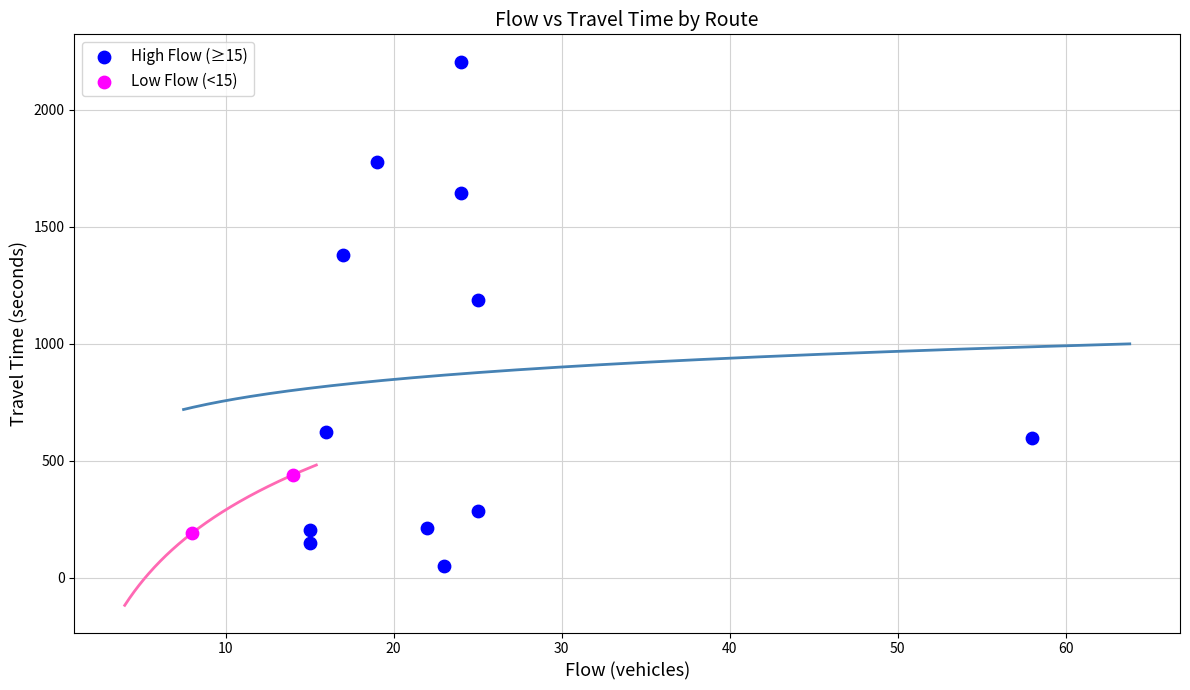

What are all the series names shown in the legend?

High Flow (≥15), Low Flow (<15)